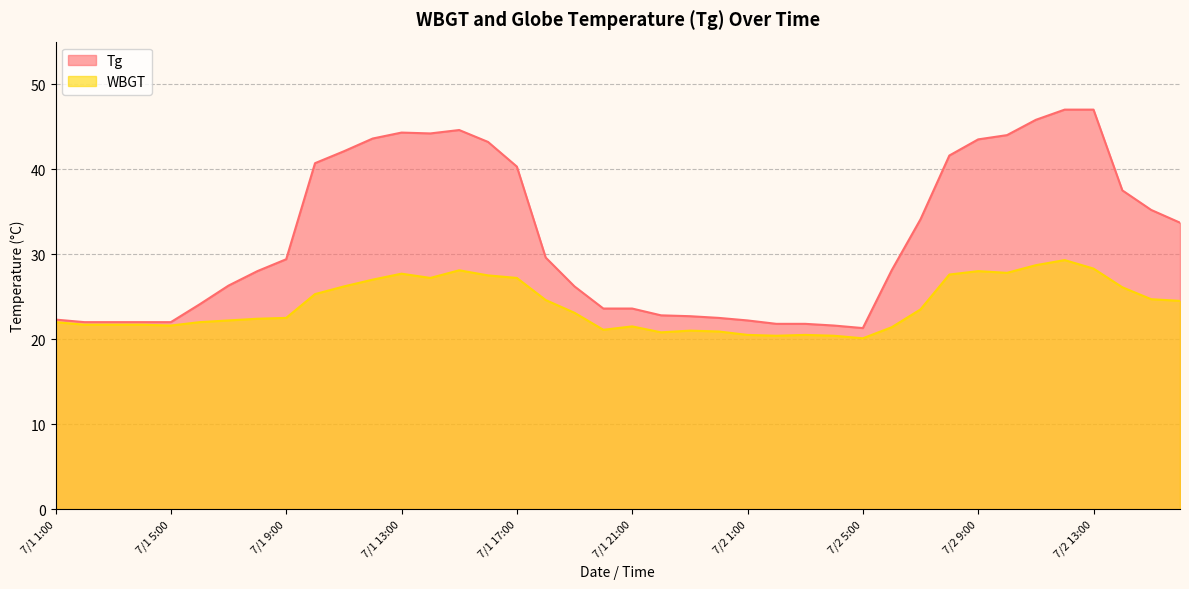

What is the total value across all series at 7/1 18:00?

54.2